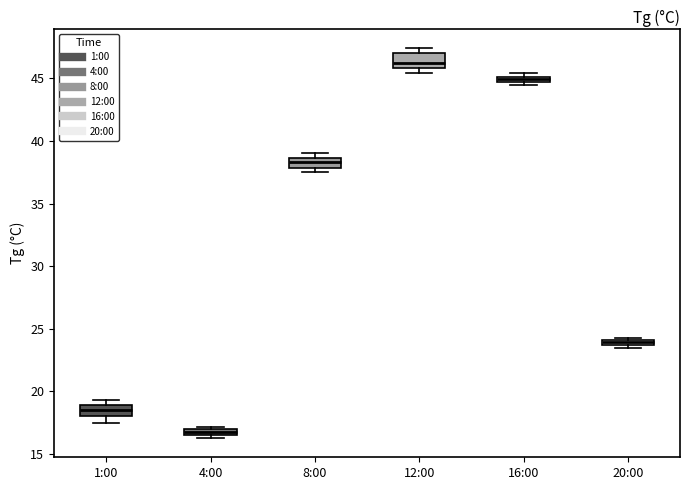

Which box has the lowest median line?

4:00